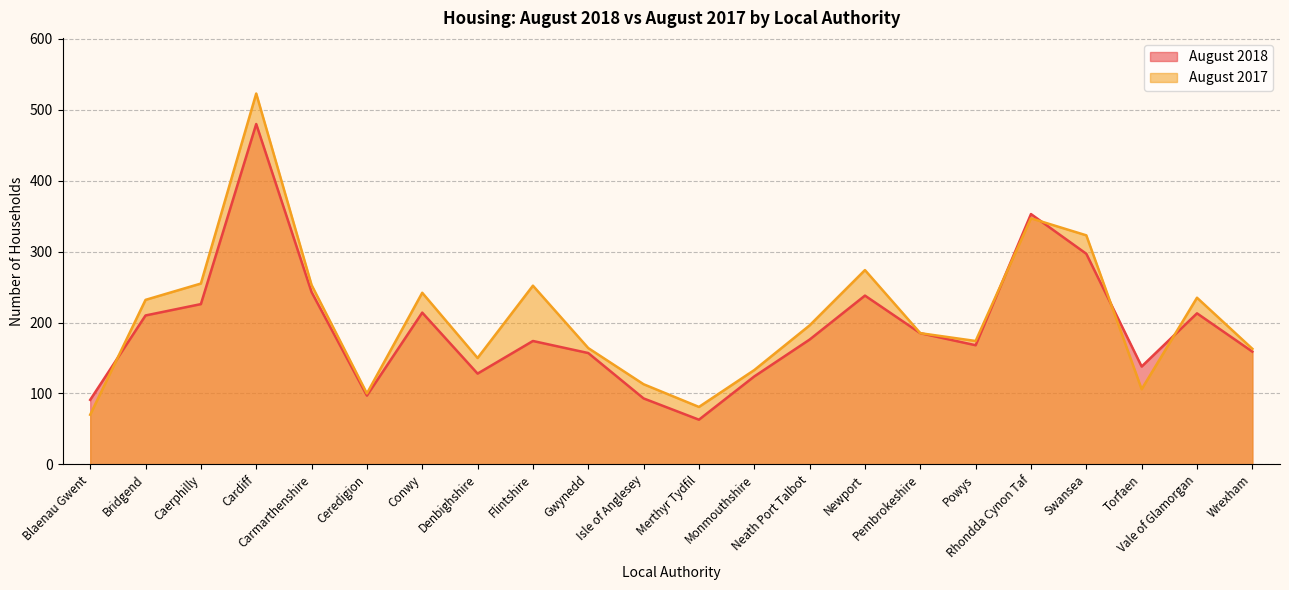

List the series in order of their peak value, highest first.

August 2017, August 2018